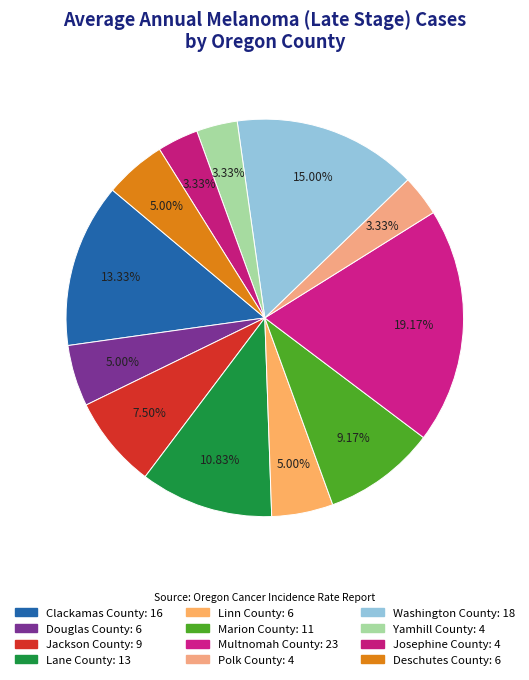

What is the smallest slice in the pie chart?

Polk County